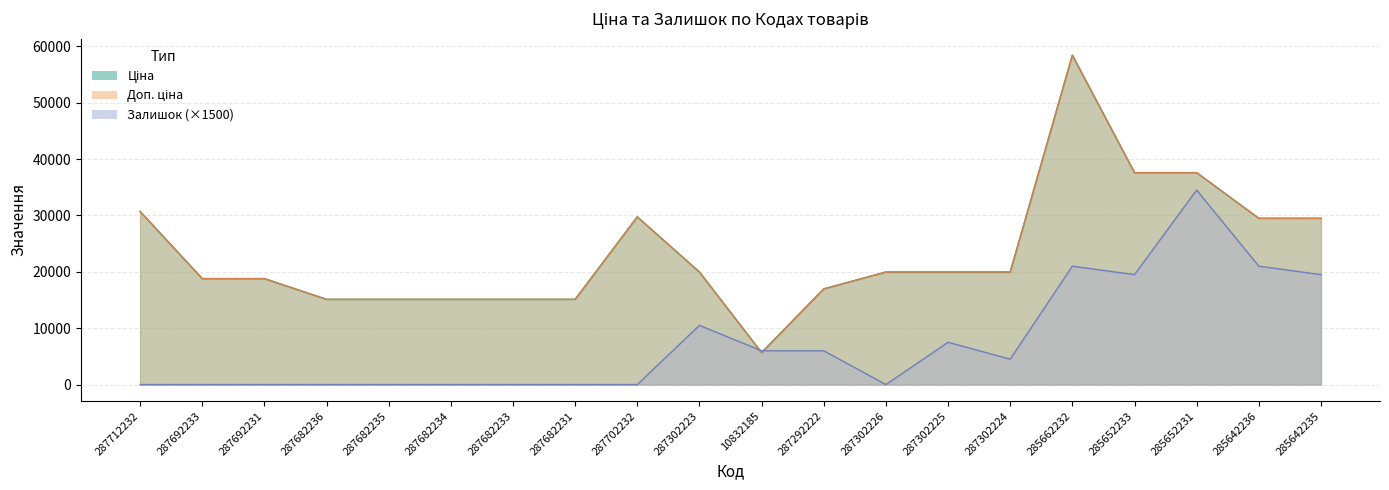

Which category has the highest value in the Доп. ціна series?

285662232